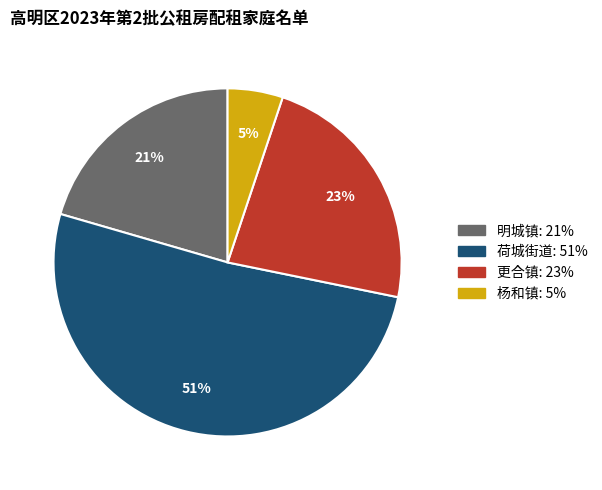

What is the largest slice in the pie chart?

荷城街道